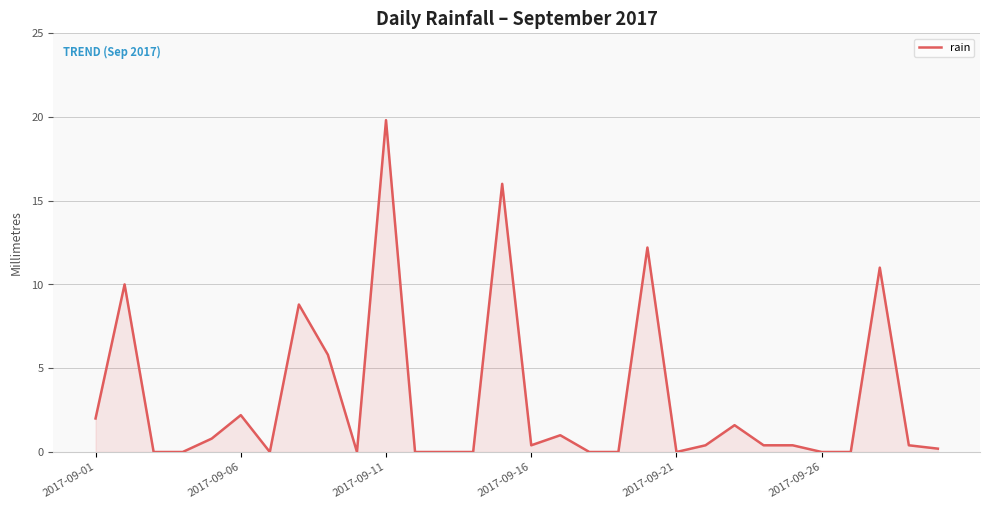

What is the greatest value displayed?

19.8